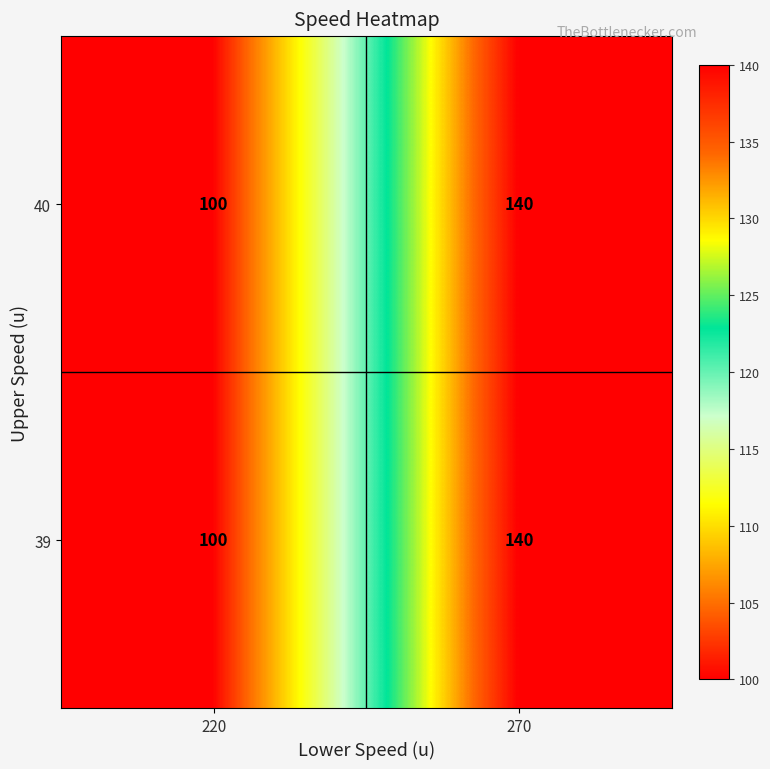

At how many categories does at least one series exceed 120?

1